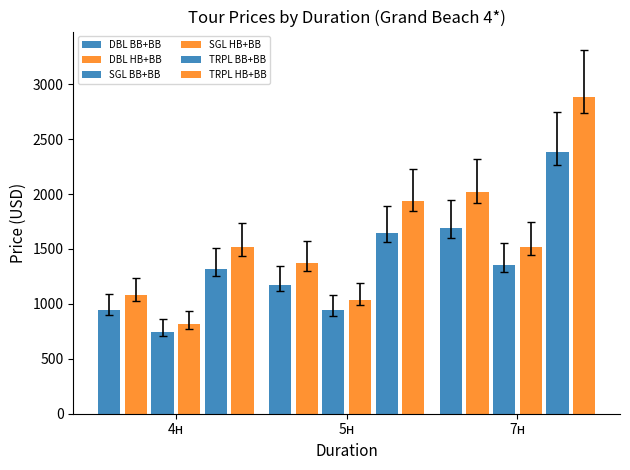

What position from the right is 4н?

3